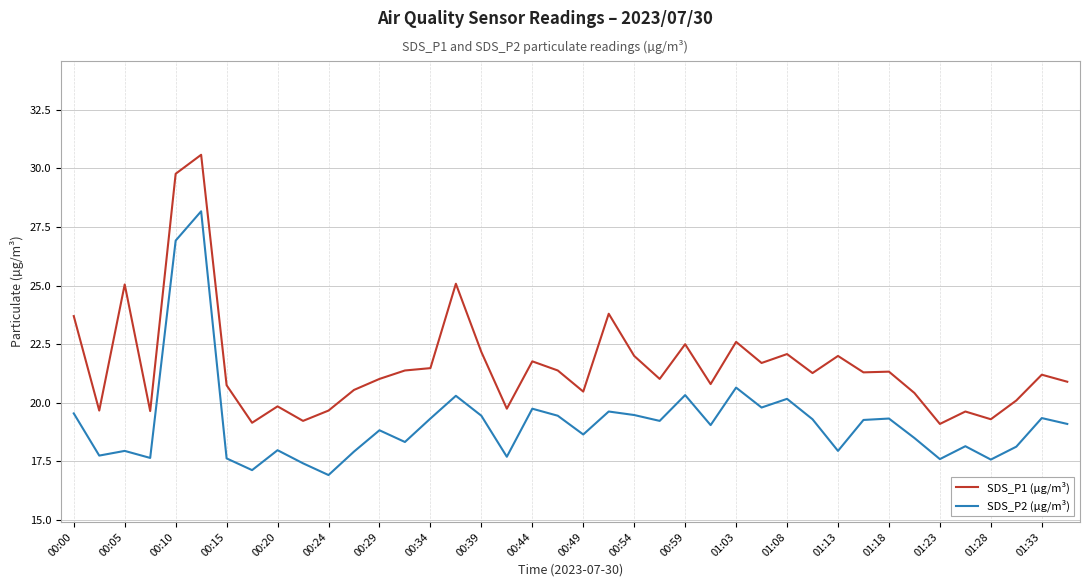

Which series has the widest spread of values?

SDS_P1 (µg/m³)